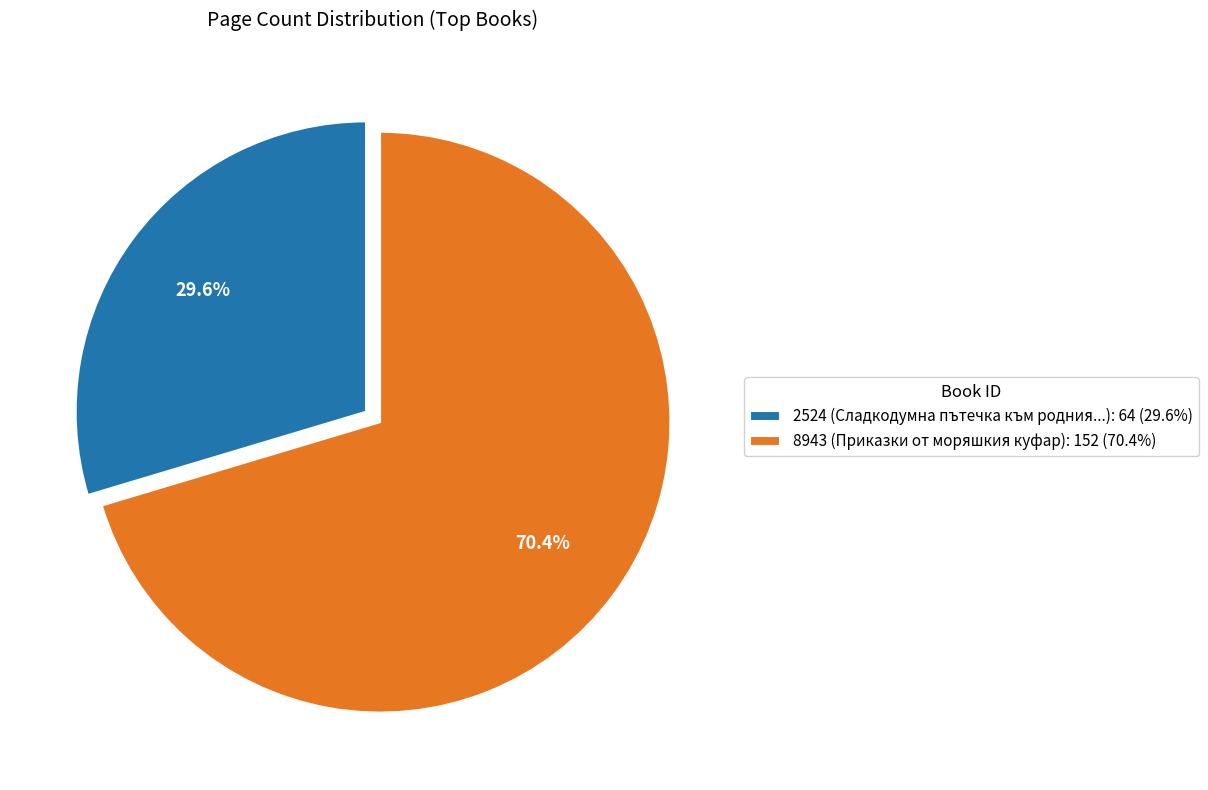

To the nearest percent, what is the combined percentage of 2524 and 8943?

100%